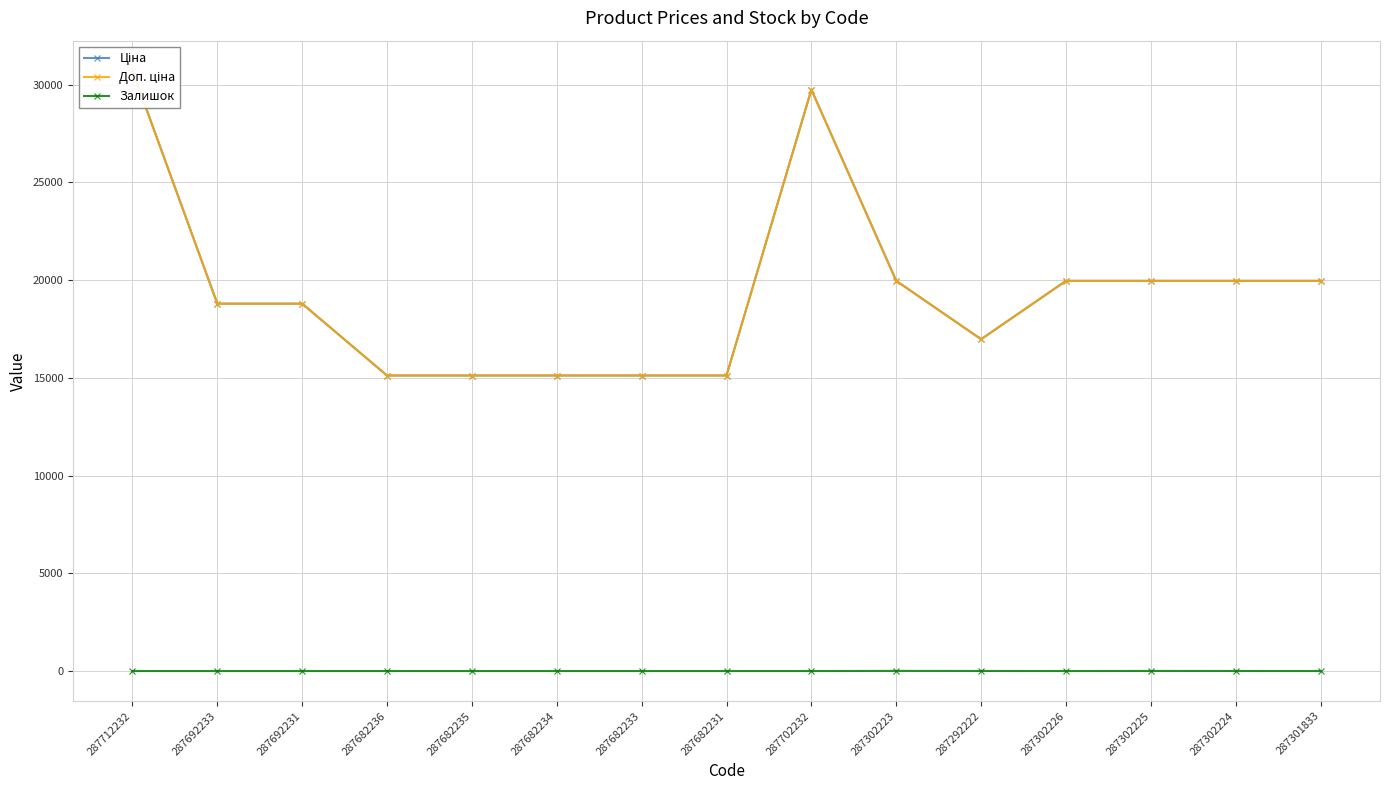

Where is the first local minimum for Доп. ціна?

287292222